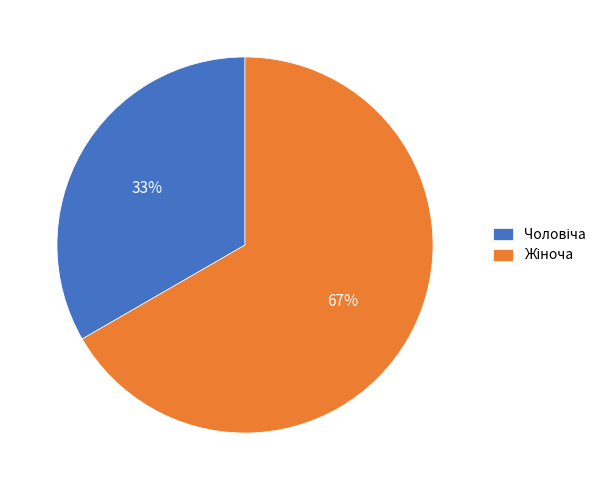

To the nearest percent, what is the average slice percentage?

50%